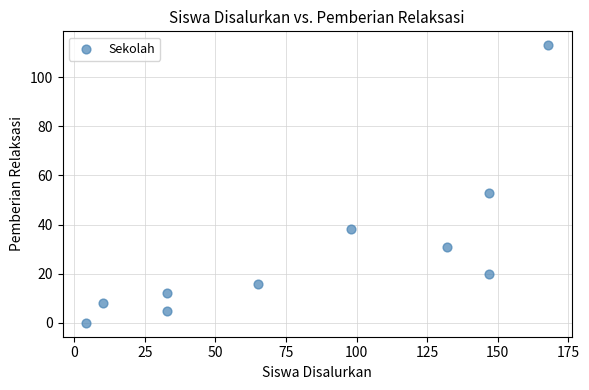

What is the range of X values (max minus min)?

164